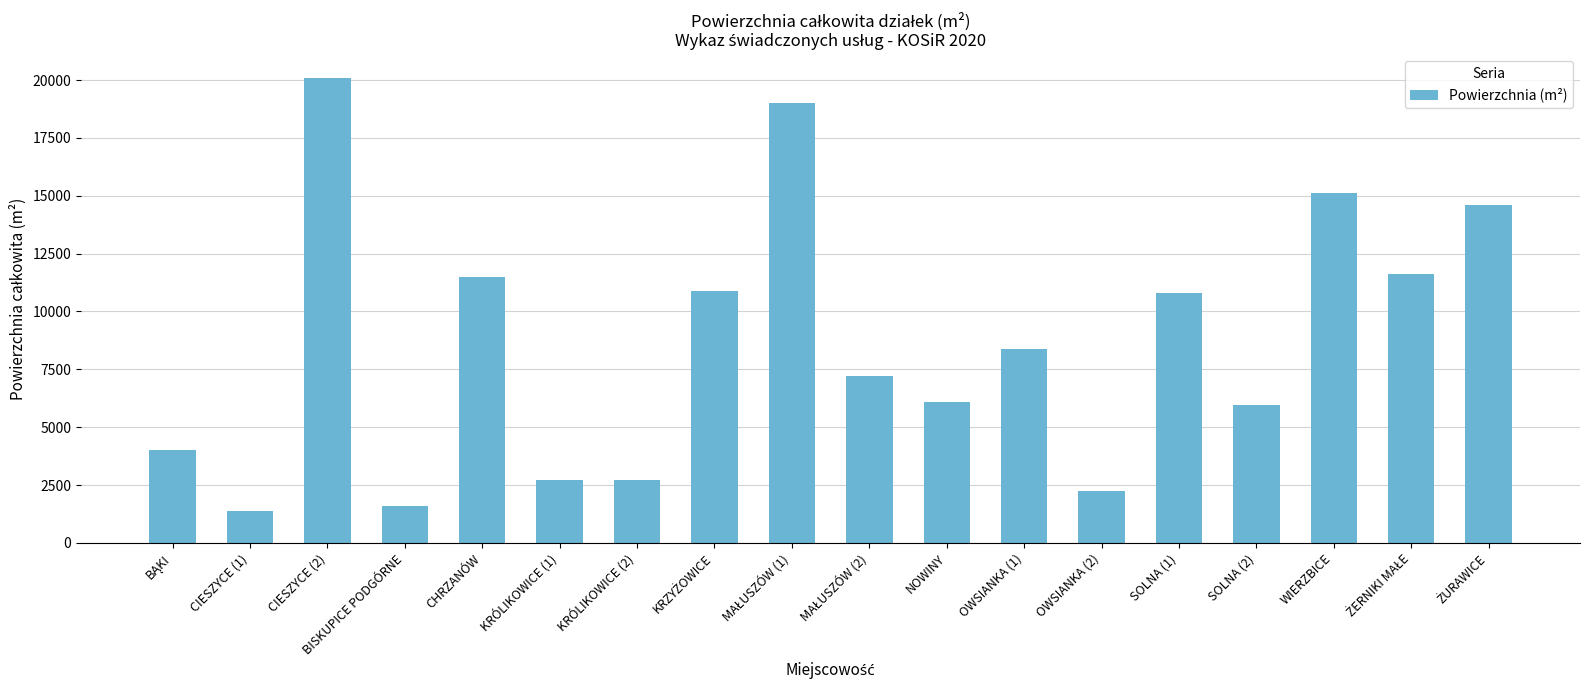

Which label corresponds to the smallest value in the chart?

CIESZYCE (1)